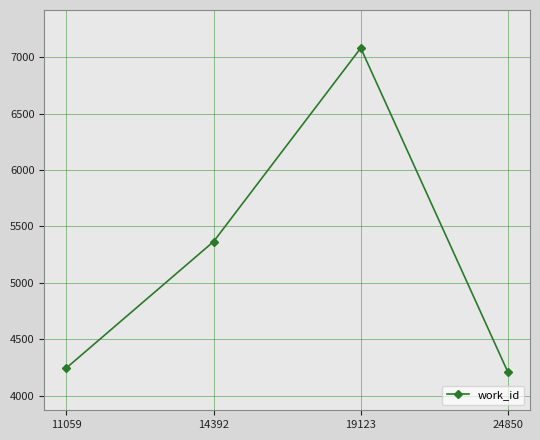

Is it true that the value at 11059 is 1882?

False